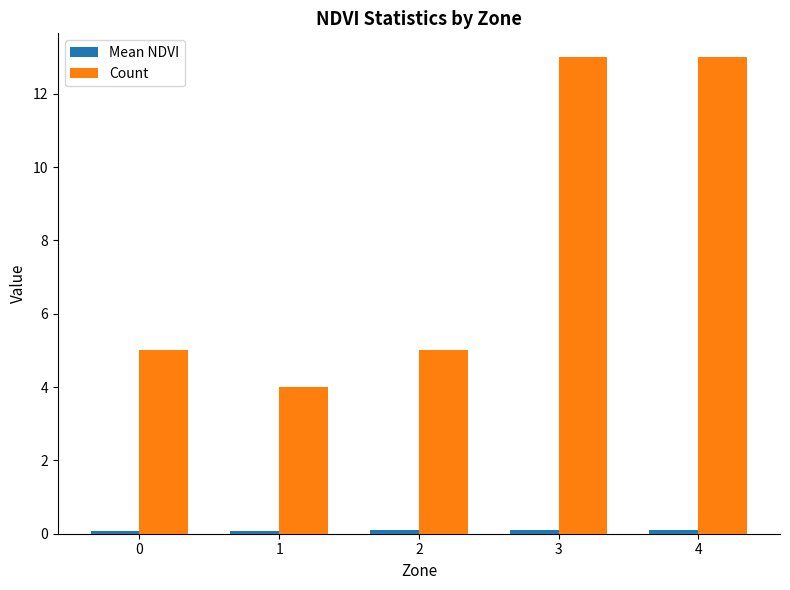

Between 1 and 4, which series saw the biggest shift?

Count